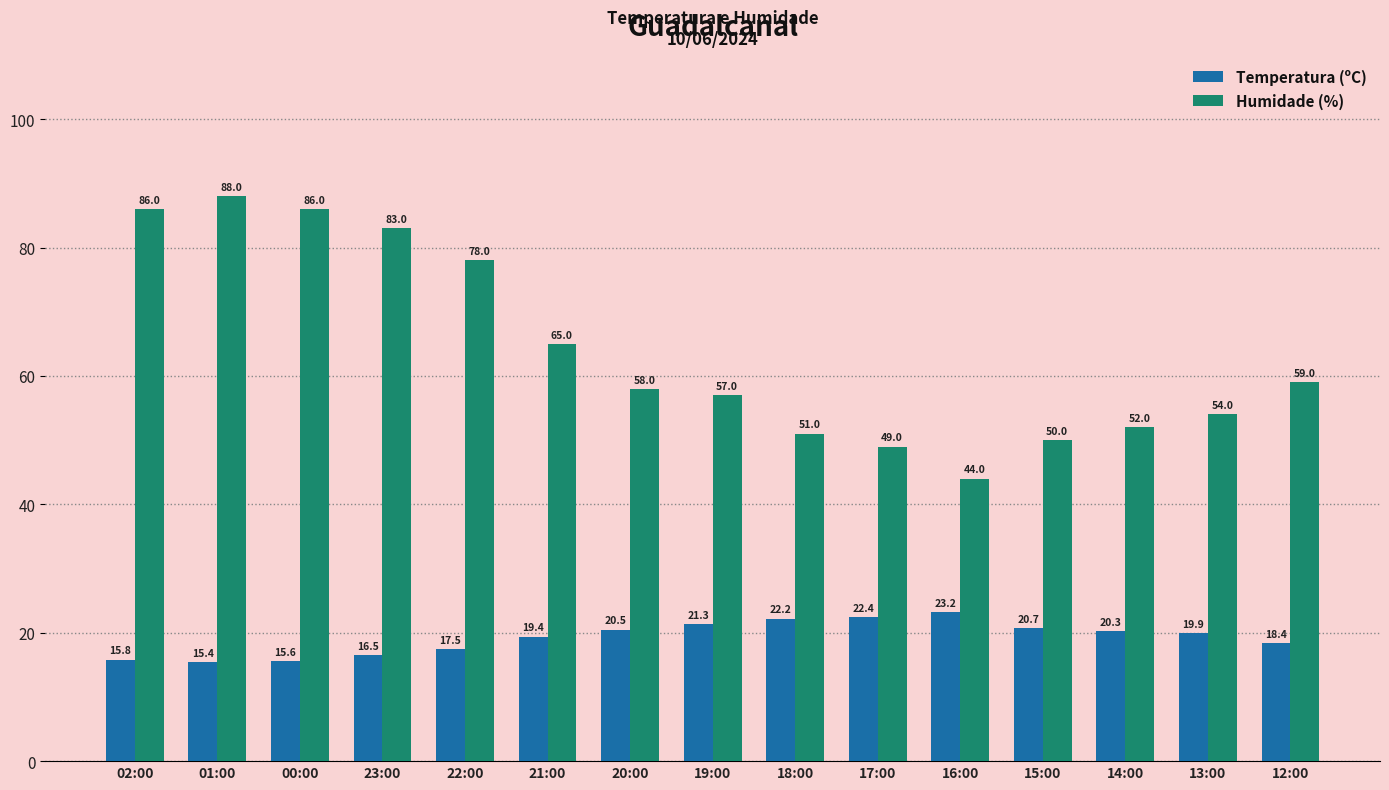

List the series in order of their overall mean, highest first.

Humidade (%), Temperatura (ºC)